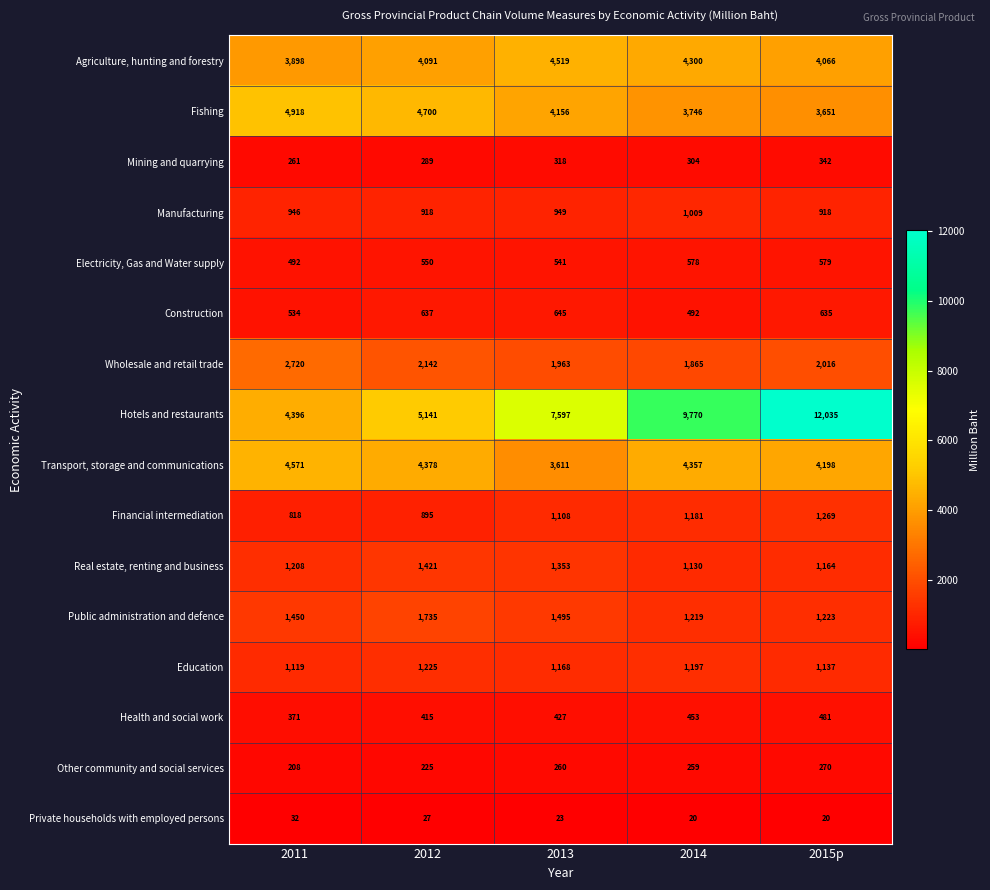

The value of Other community and social services at 2015p is 270. True or false?

True